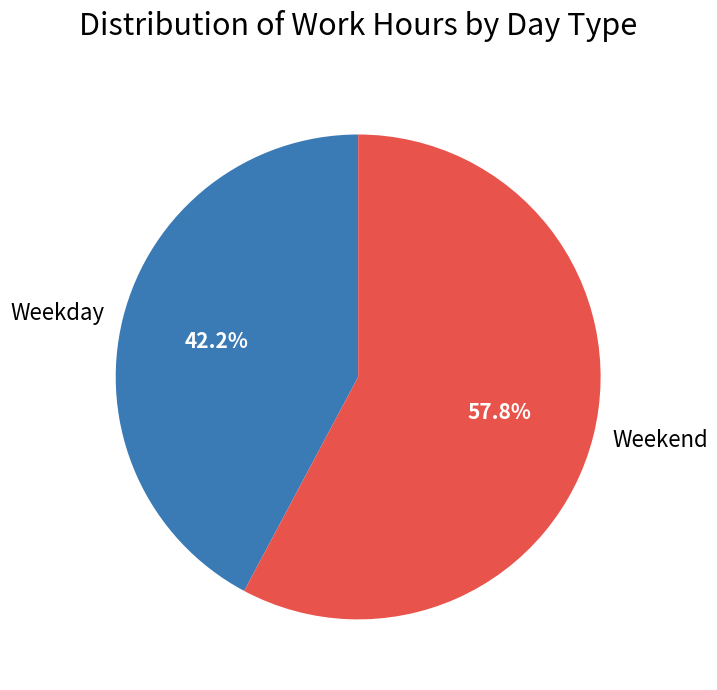

What percentage do Weekday and Weekend together represent?

100.0%